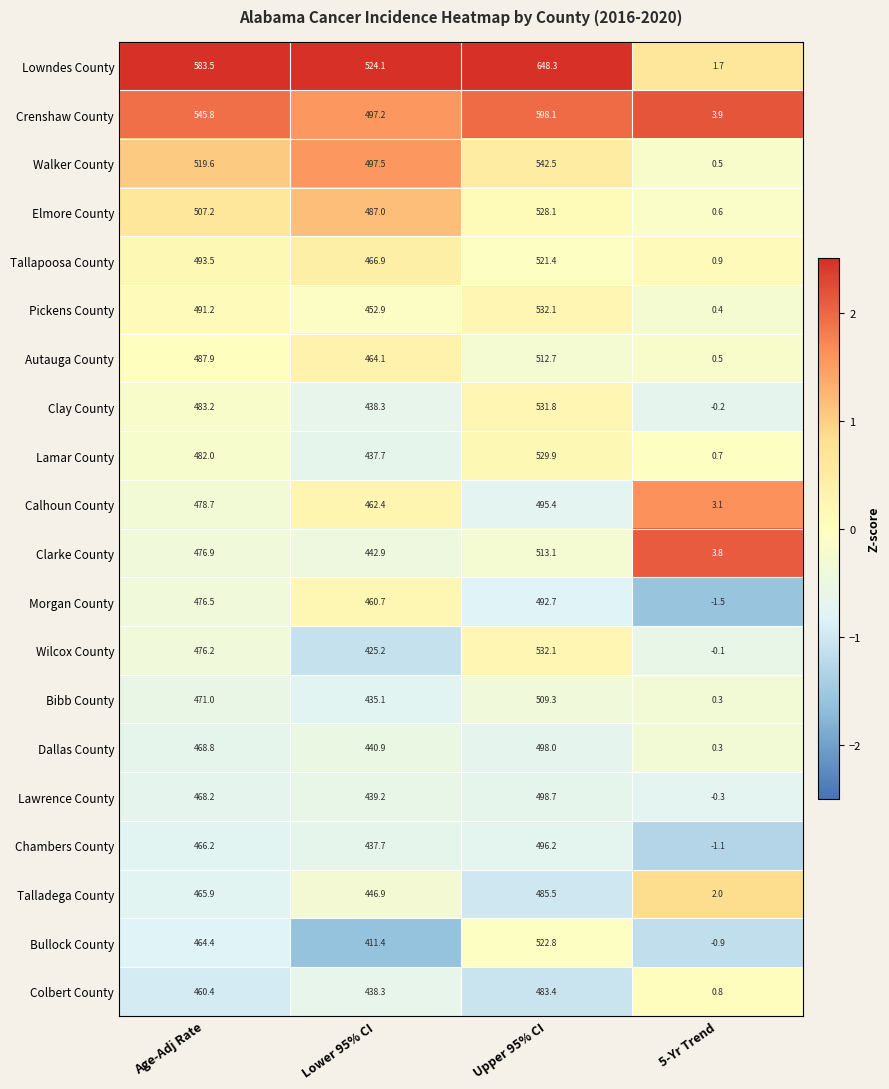

The Lowndes County series shows 583.5 at Age-Adj Rate. True or false?

True